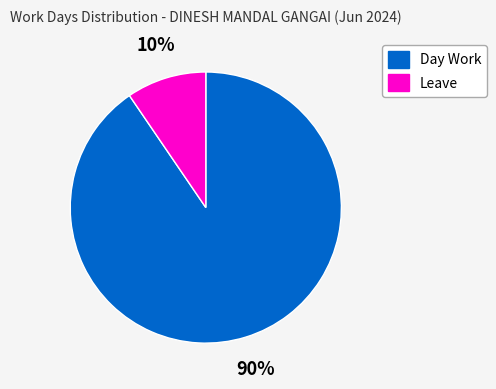

To the nearest percent, what portion does Day Work represent?

90%